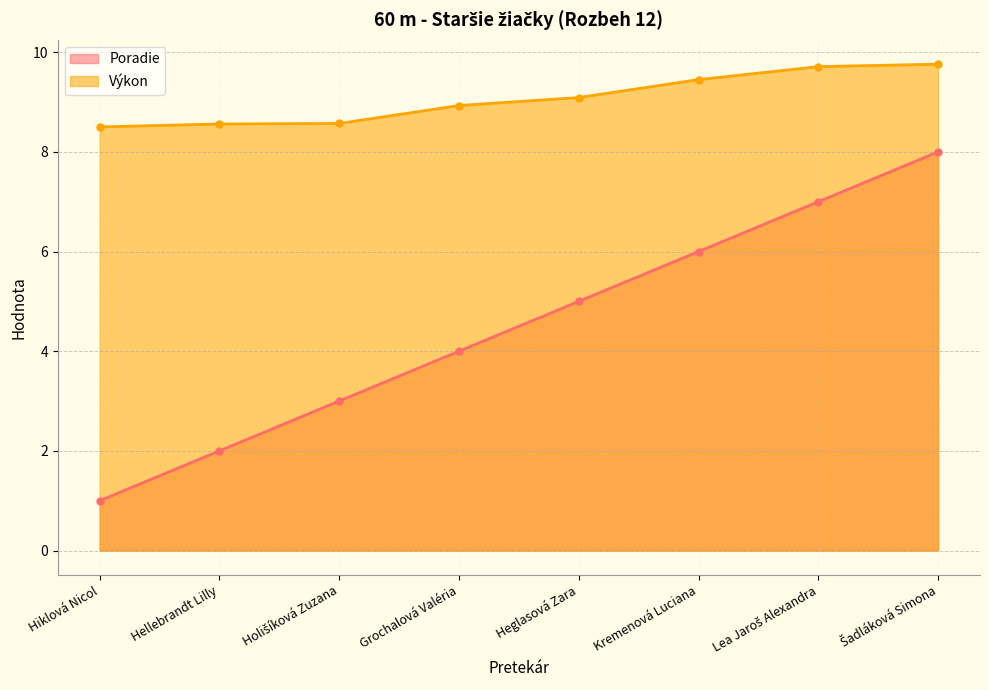

What are all the series names shown in the legend?

Poradie, Výkon